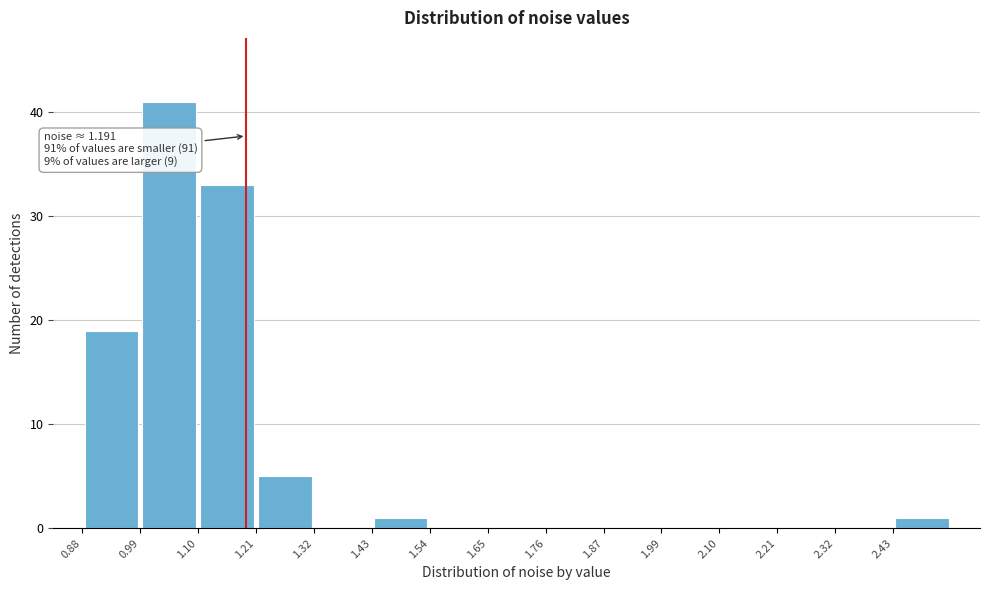

Which range on the x-axis has the tallest bar?

0.98 to 1.10